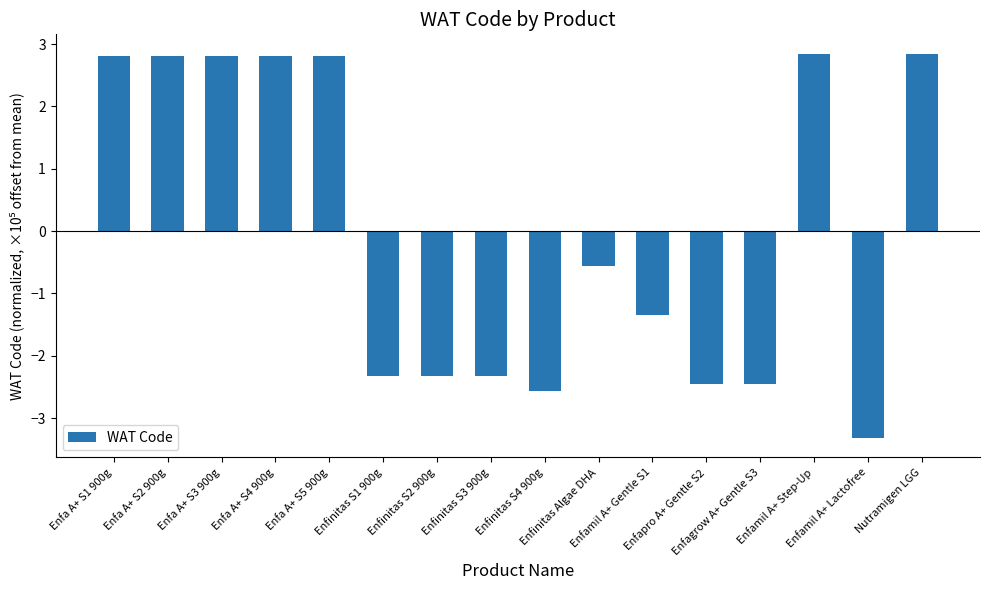

Does the chart contain stacked bars?

No